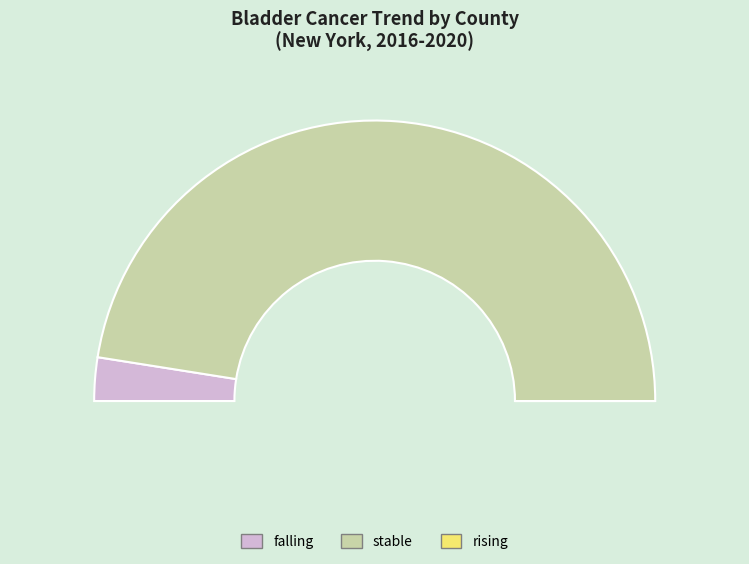

True or false: stable accounts for 83% of the total.

False